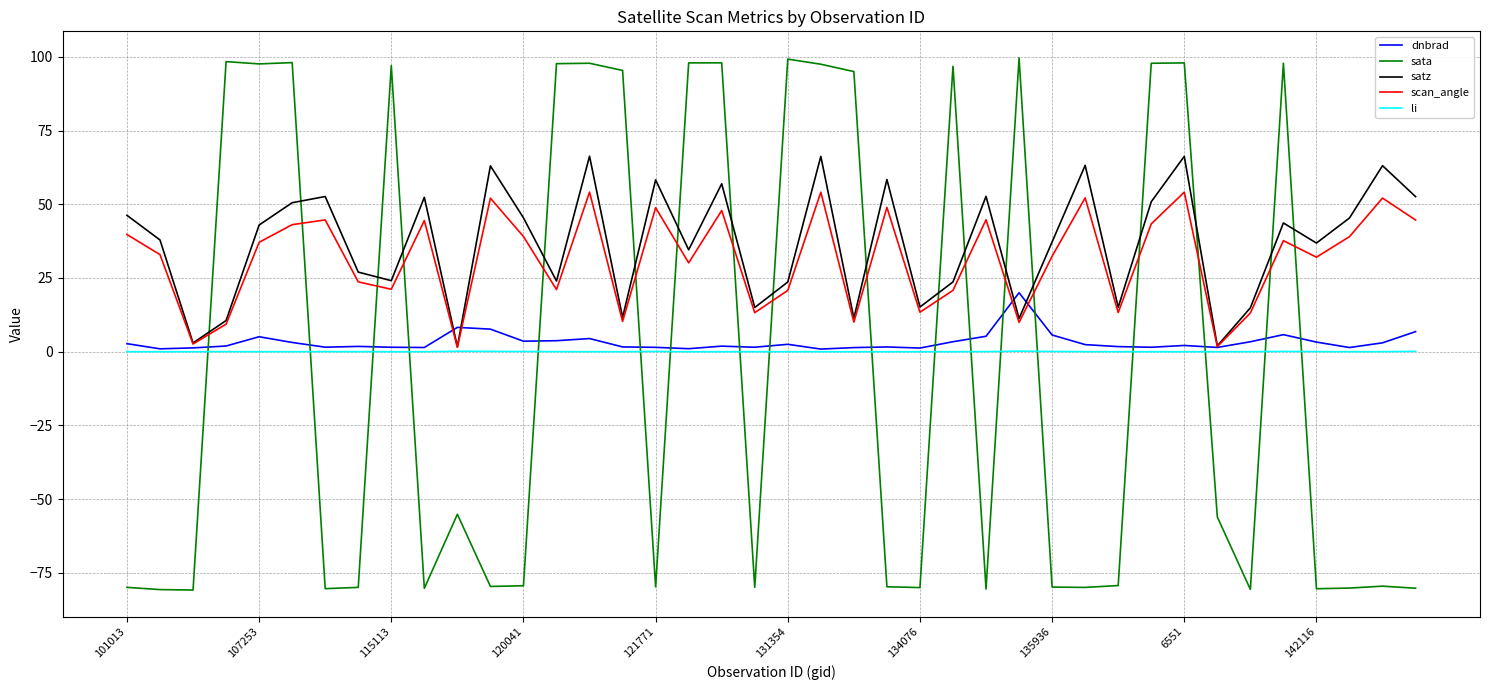

Rank the series by their maximum value, from lowest to highest.

li, dnbrad, scan_angle, satz, sata